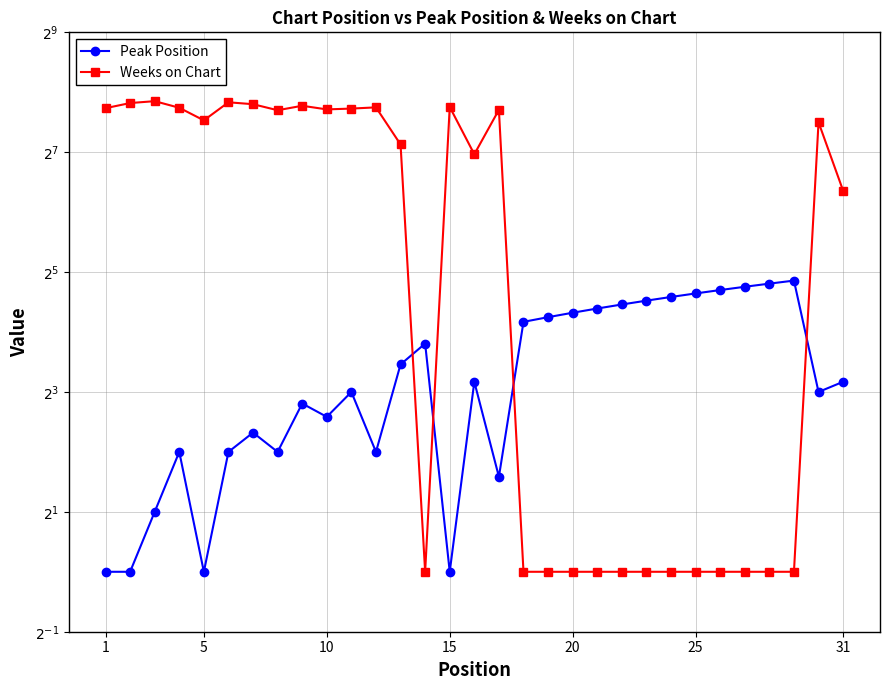

Rank the series by their average value, from lowest to highest.

Peak Position, Weeks on Chart